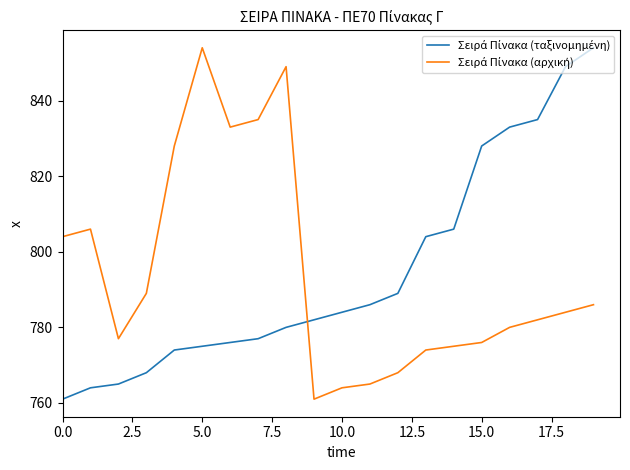

Does the chart display data point markers on the line(s)?

No